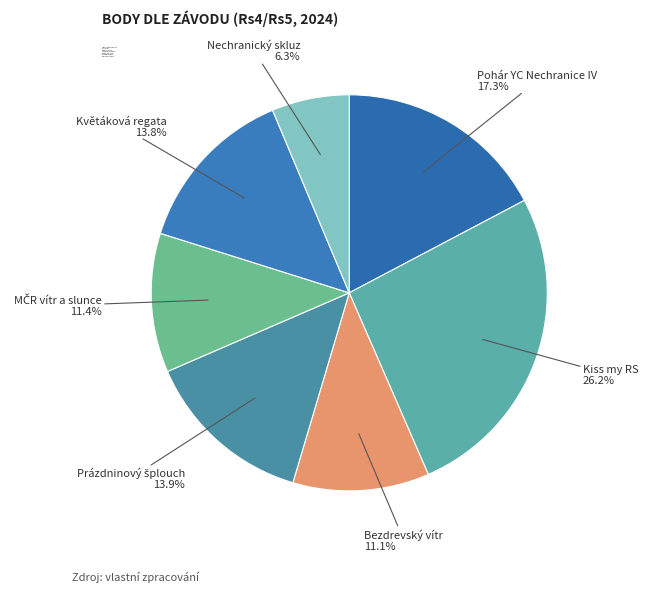

Between Nechranický skluz and Květáková regata, which is larger?

Květáková regata